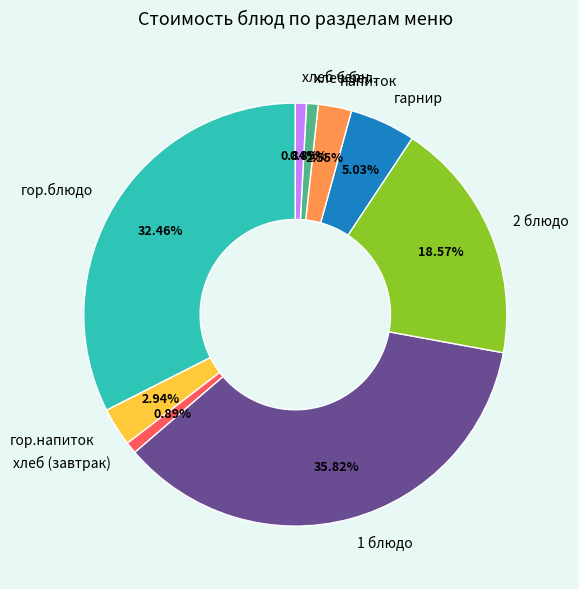

Approximately how many times larger is the value at гор.напиток compared to хлеб бел.?

3.3